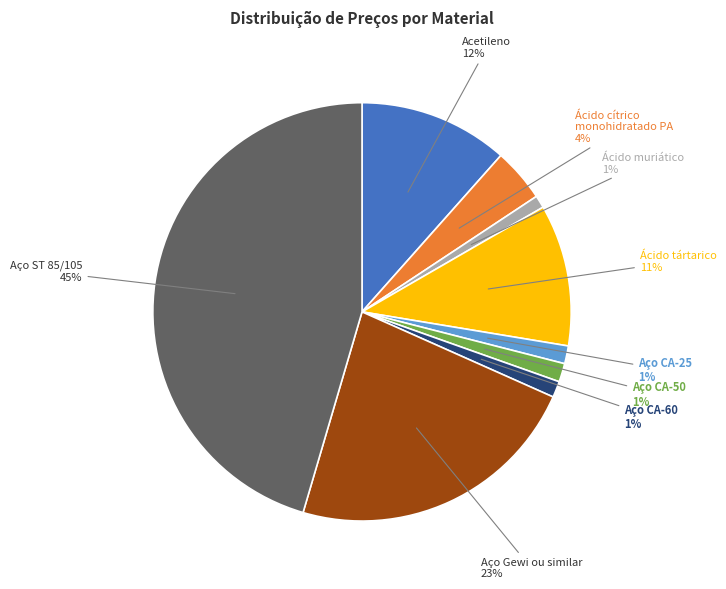

How many slices are in this pie chart?

9